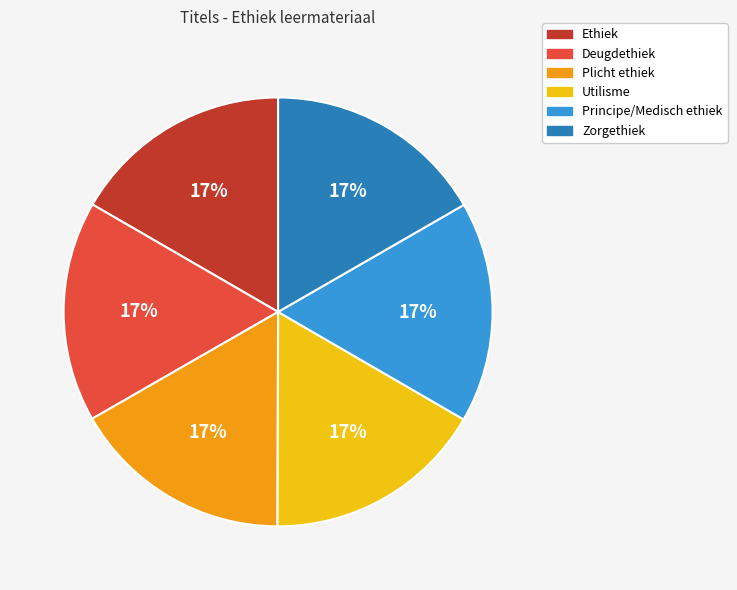

What percentage is the Principe/Medisch ethiek slice, to the nearest percent?

17%